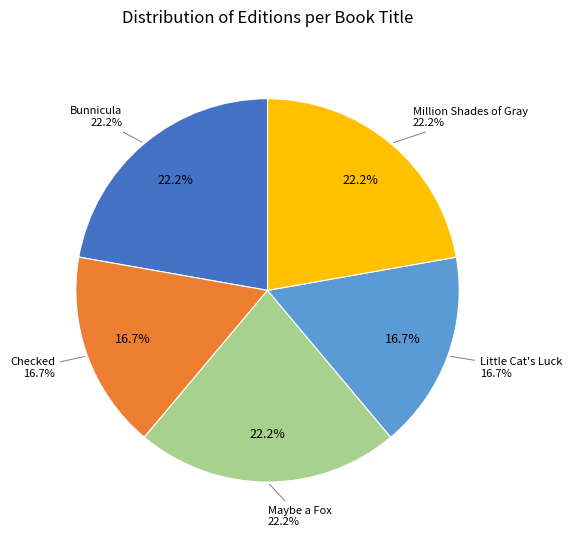

Does Bunnicula account for over 50% of the chart?

No